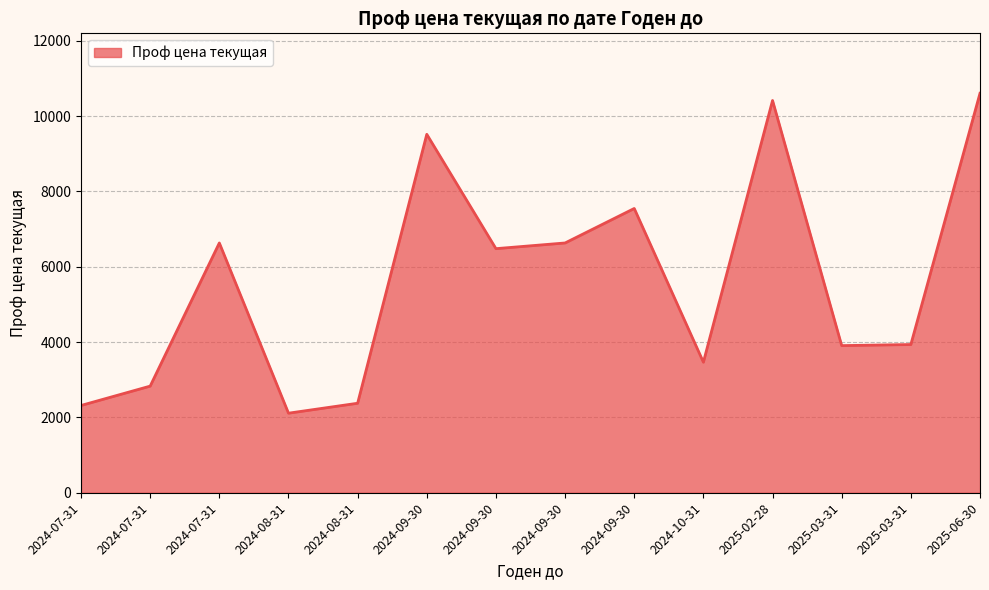

Which category has the highest value across all series?

2025-06-30